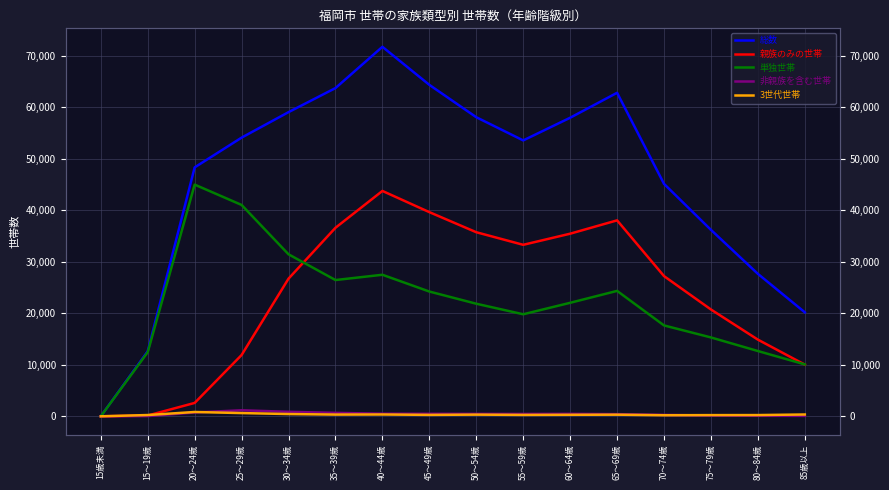

What is the value of the 親族のみの世帯 point at the 3rd from the left?

2596